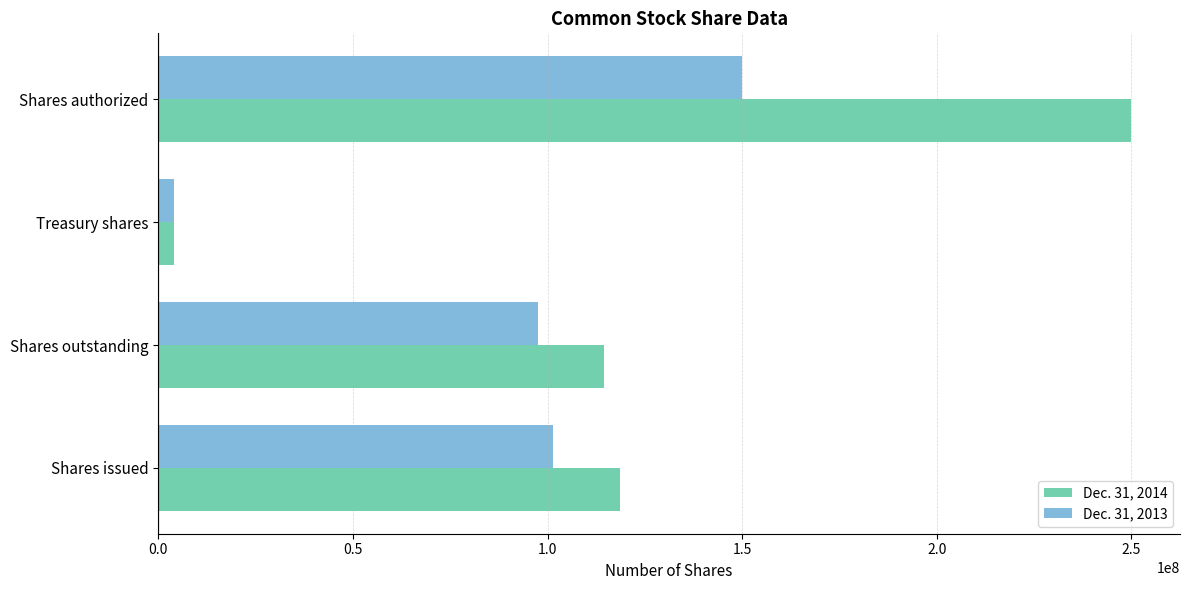

What is the difference between the maximum and minimum values in the Dec. 31, 2013 series?

146052145